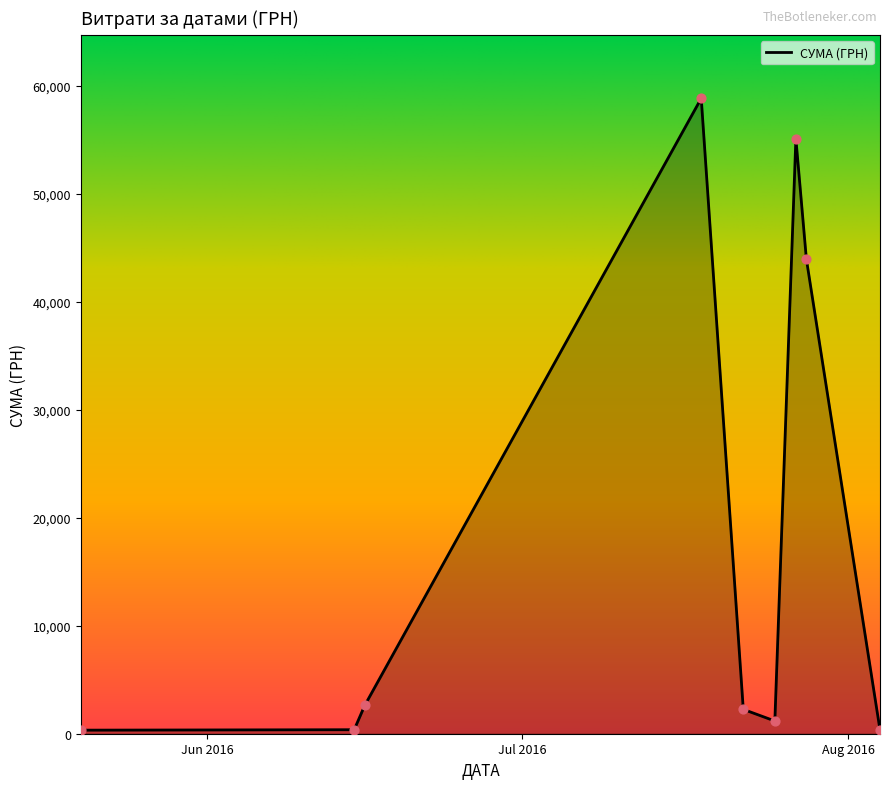

What is the difference between the maximum and minimum values?

58510.0